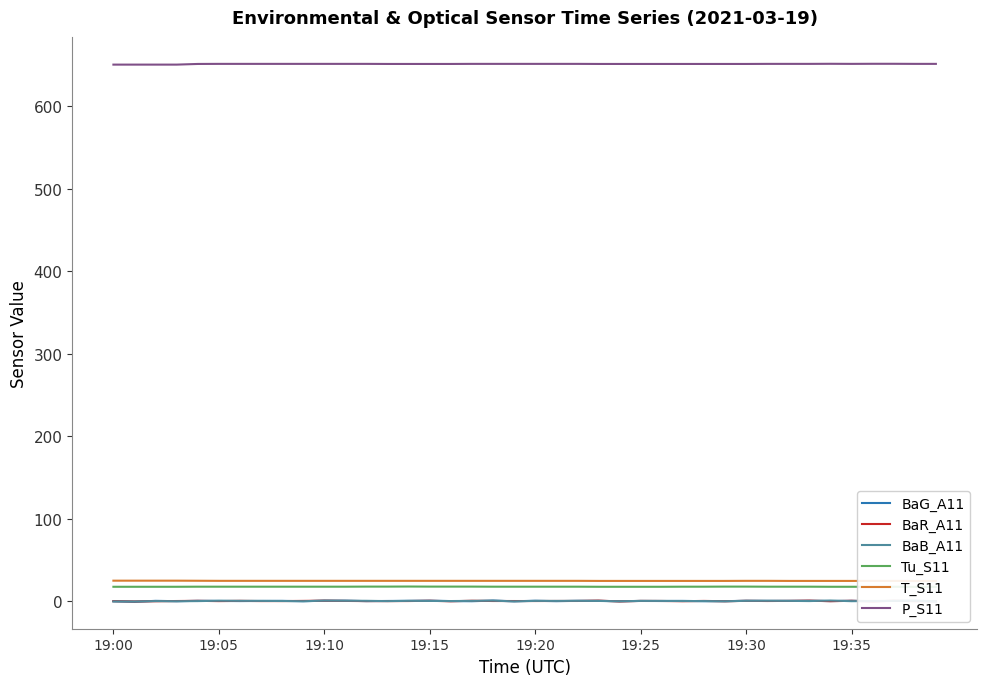

What is the sum of all P_S11 values?

26051.4